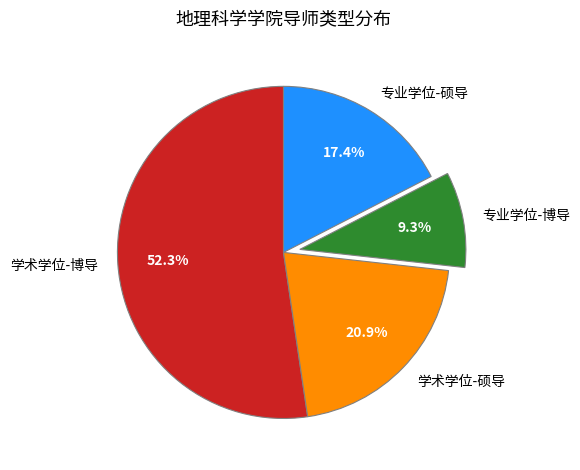

To the nearest percent, what is the difference between the 专业学位-博导 and 学术学位-硕导 slice percentages?

12%